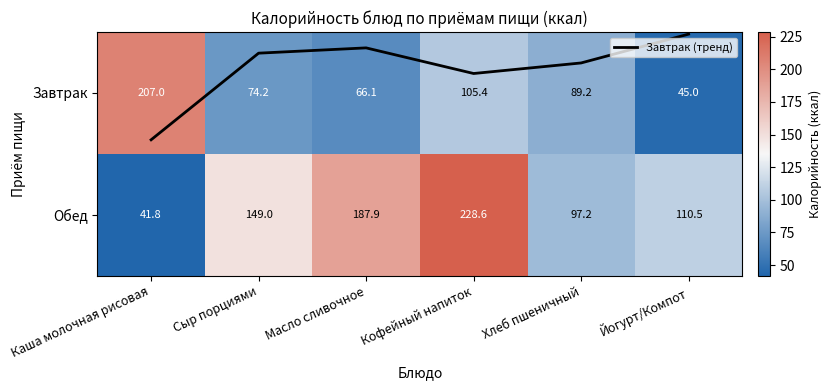

At which label is Завтрак (тренд) closest to 0?

Кофейный напиток